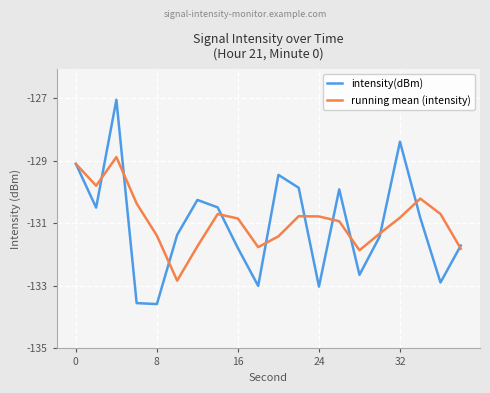

Which series has the largest range (max minus min)?

intensity(dBm)